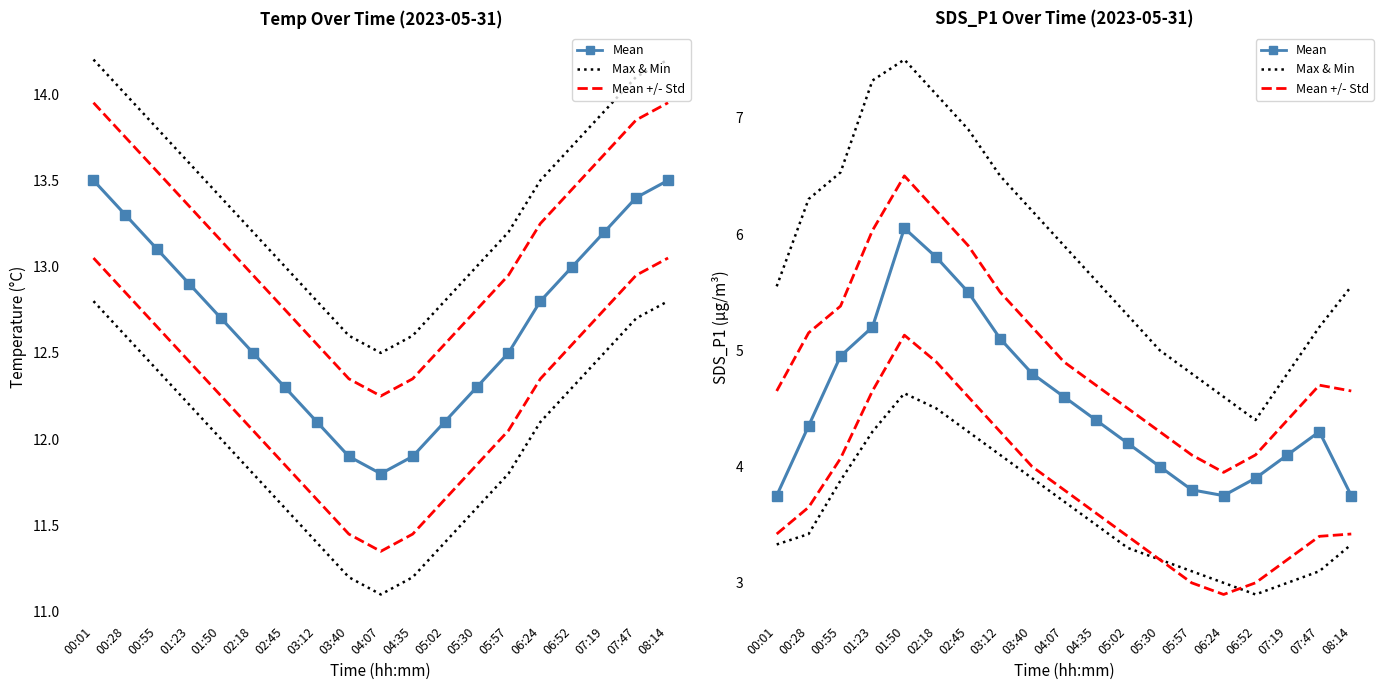

Where is the first local maximum for Mean?

01:50